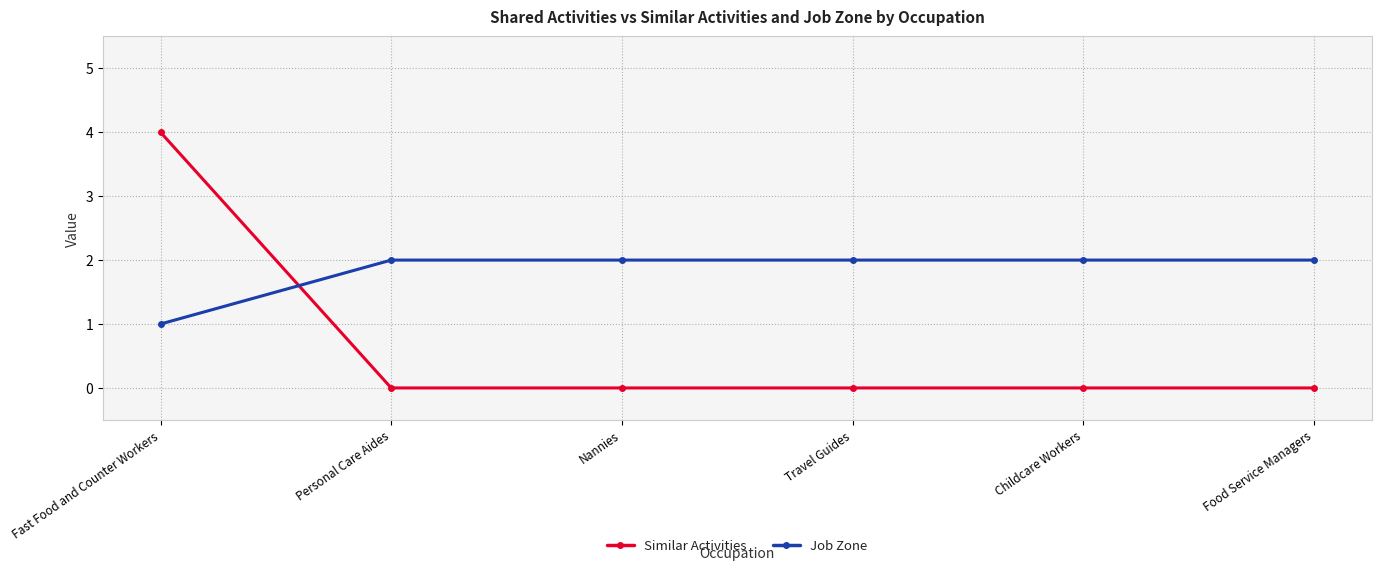

How many lines are shown in the chart?

2